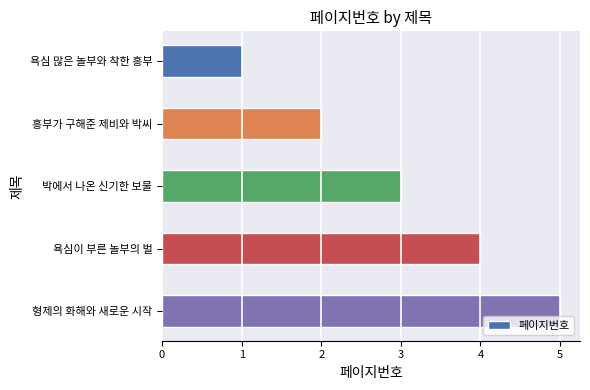

What position from the top is 박에서 나온 신기한 보물?

3